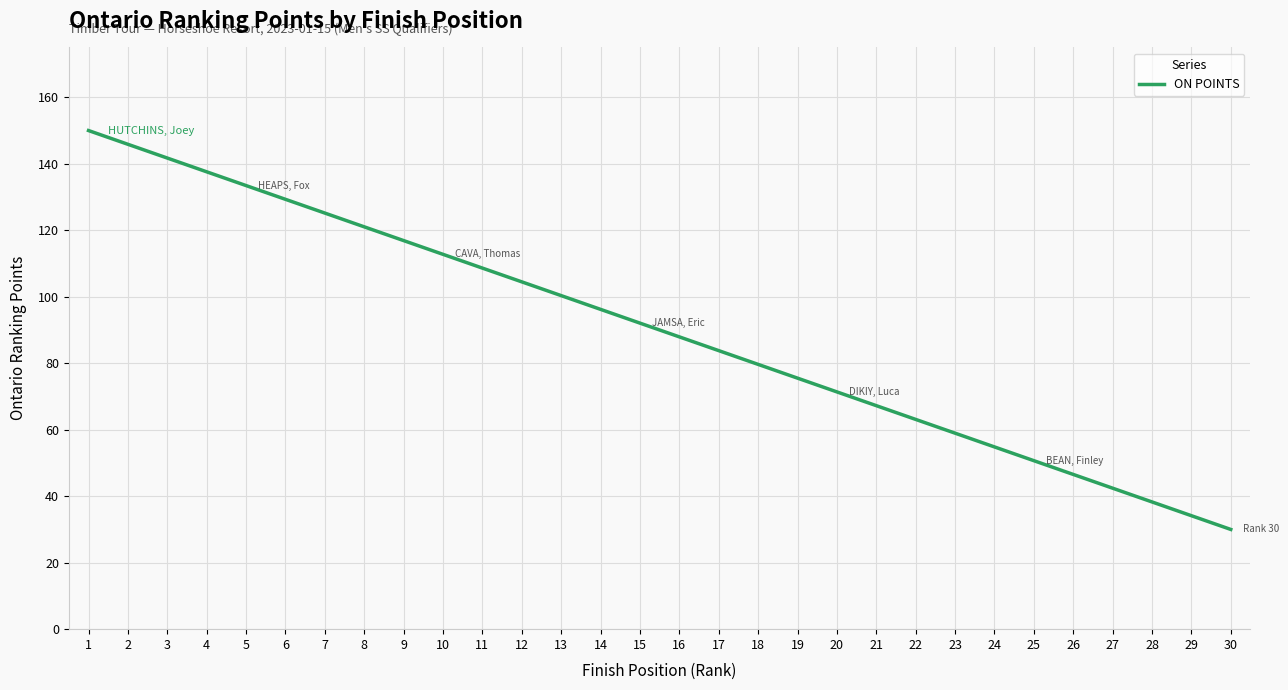

The chart shows a value of 183.6 at 5. True or false?

False